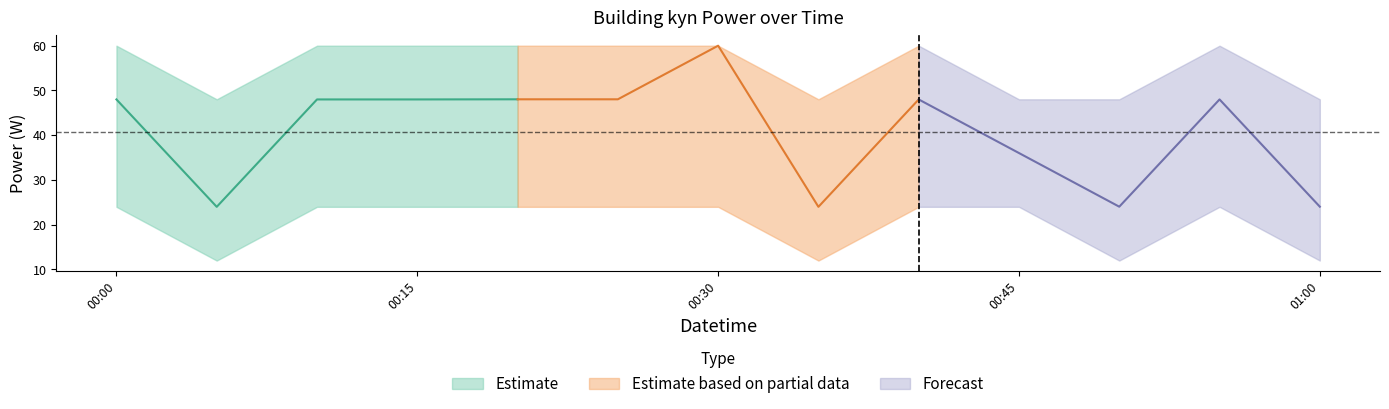

What is the value of the 12th point from the left?

48.0